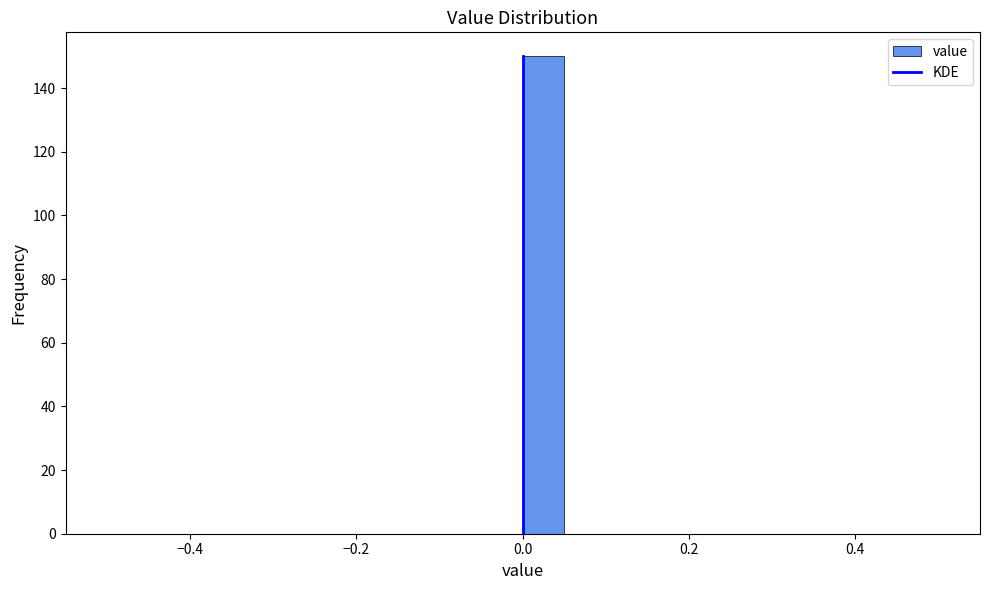

Read against the x-axis, roughly where is the centre of the tallest bar?

0.02